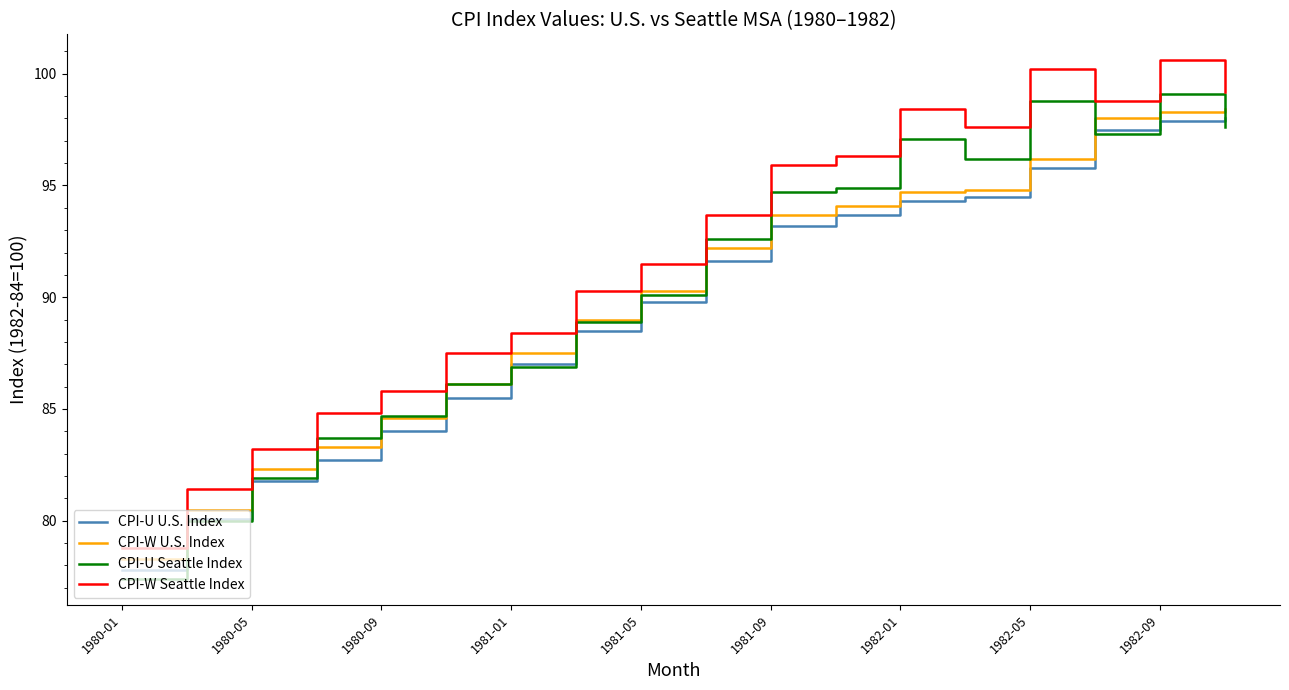

What is the highest value of the CPI-W U.S. Index series?

98.4